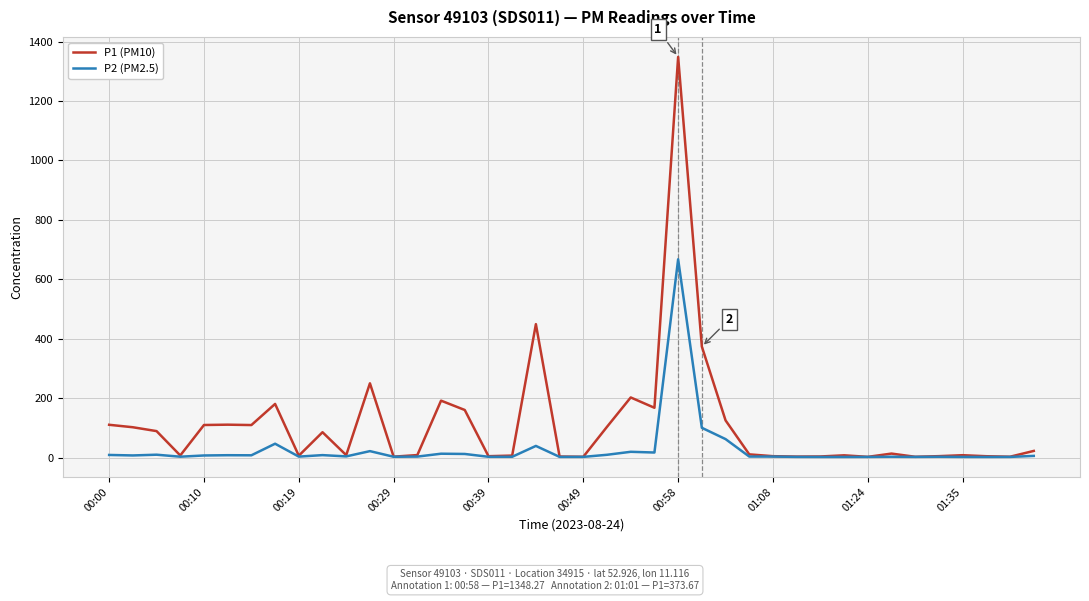

List the series in order of their overall mean, lowest first.

P2 (PM2.5), P1 (PM10)